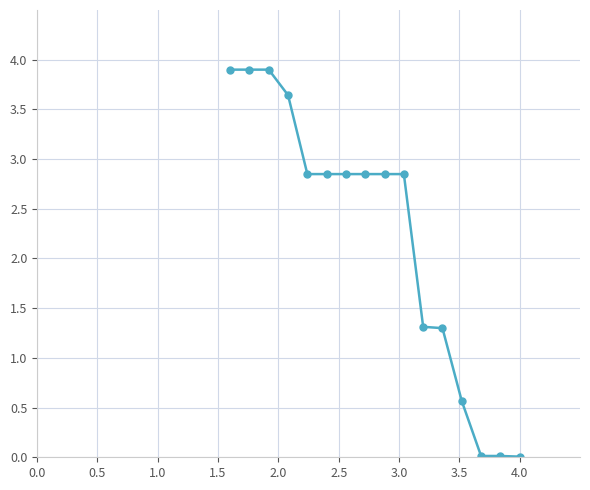

What is the average value?

2.2